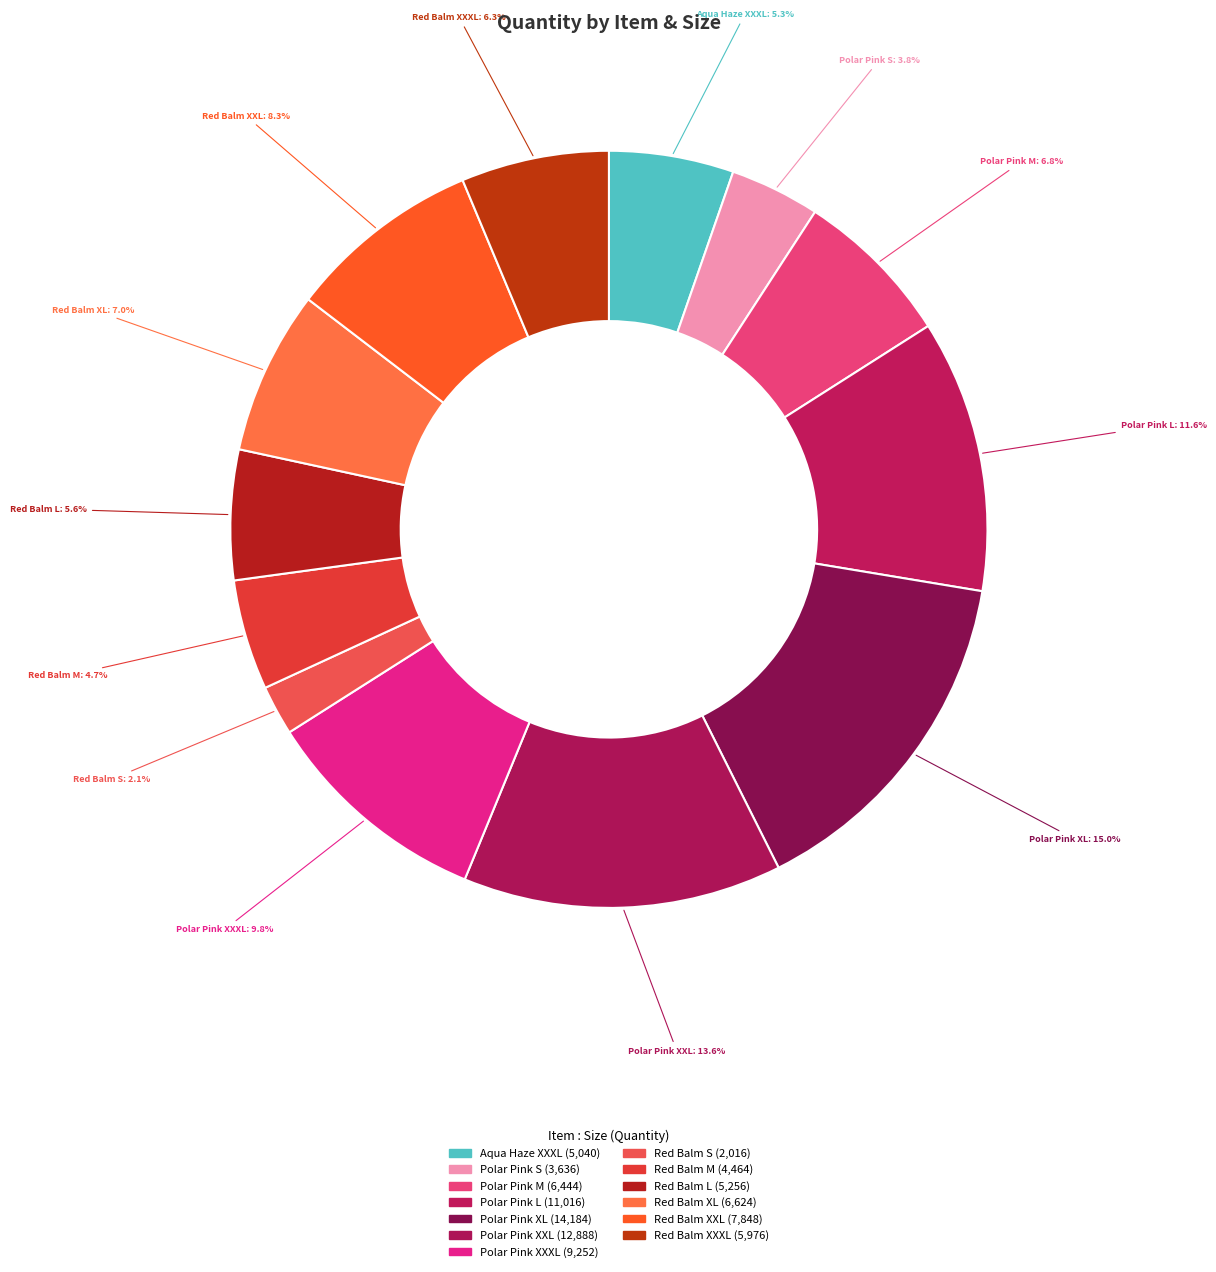

What is the largest slice in the pie chart?

Polar Pink XL